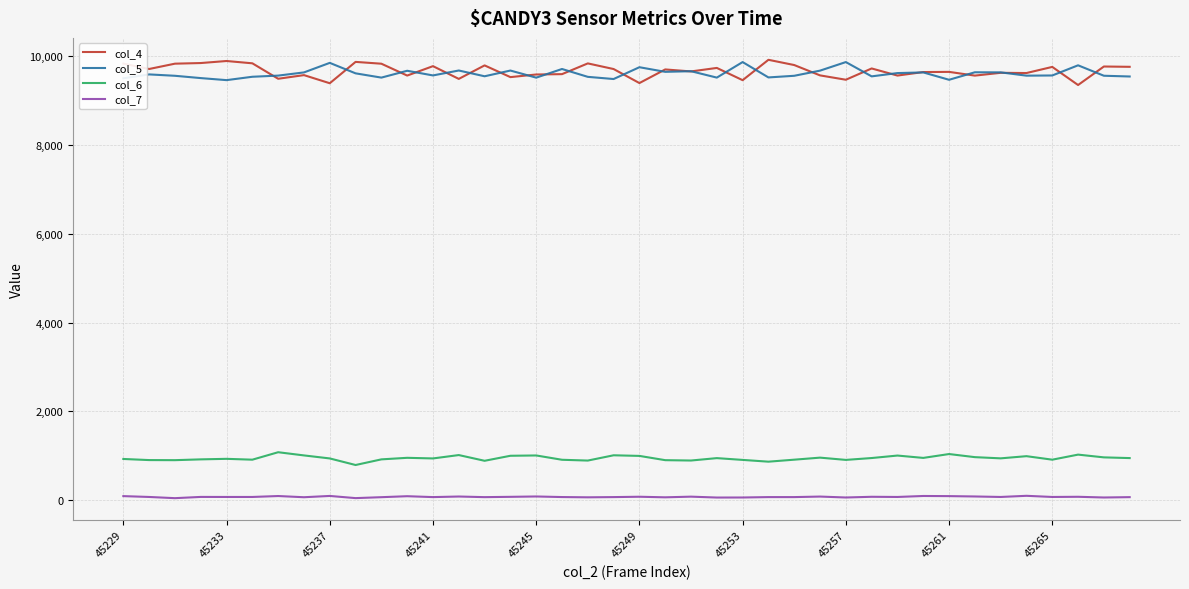

True or false: col_5 and col_7 cross at least once.

False